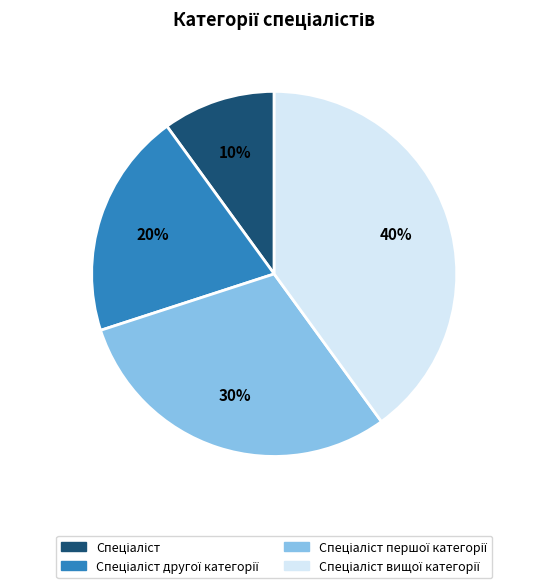

To the nearest percent, what is the average slice percentage?

25%